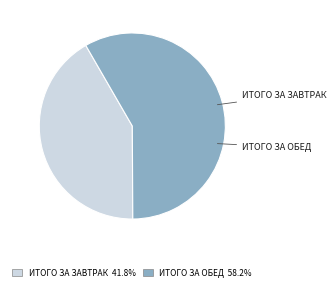

Which category has the biggest portion of the pie?

ИТОГО ЗА ОБЕД